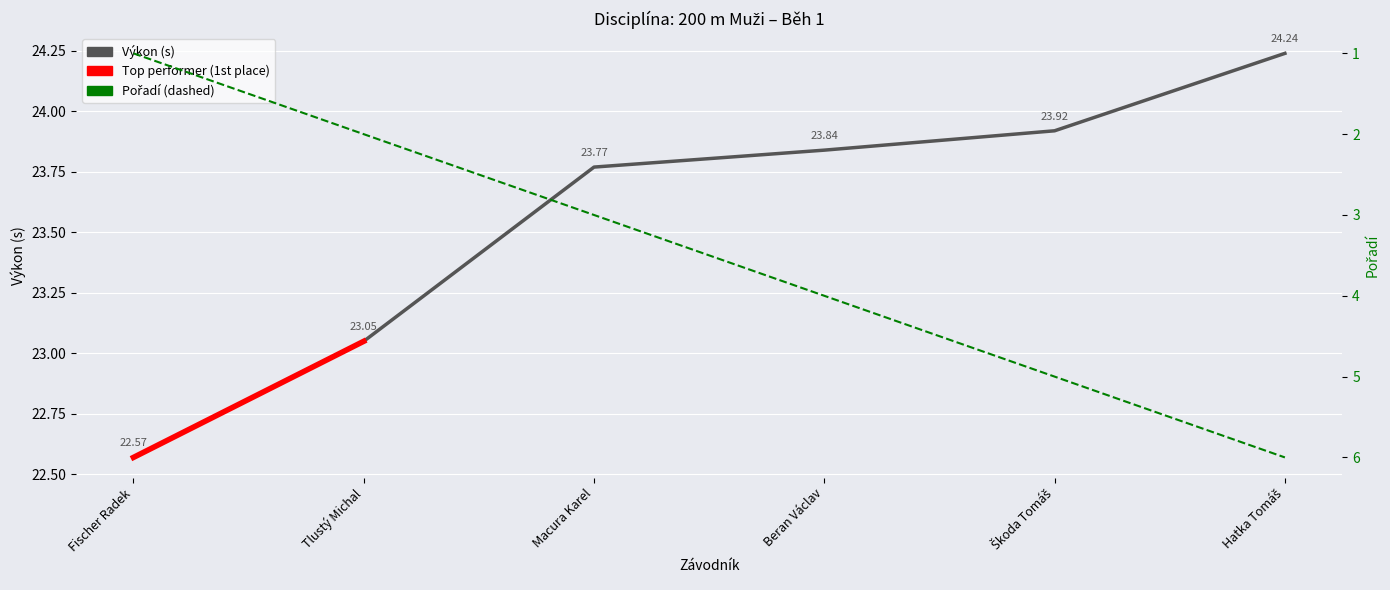

Reading left to right, list all the values displayed in this chart.

Pořadí: Fischer Radek=1.0	Tlustý Michal=2.0	Macura Karel=3.0	Beran Václav=4.0	Škoda Tomáš=5.0	Hatka Tomáš=6.0
Výkon: Fischer Radek=22.6	Tlustý Michal=23.1	Macura Karel=23.8	Beran Václav=23.8	Škoda Tomáš=23.9	Hatka Tomáš=24.2